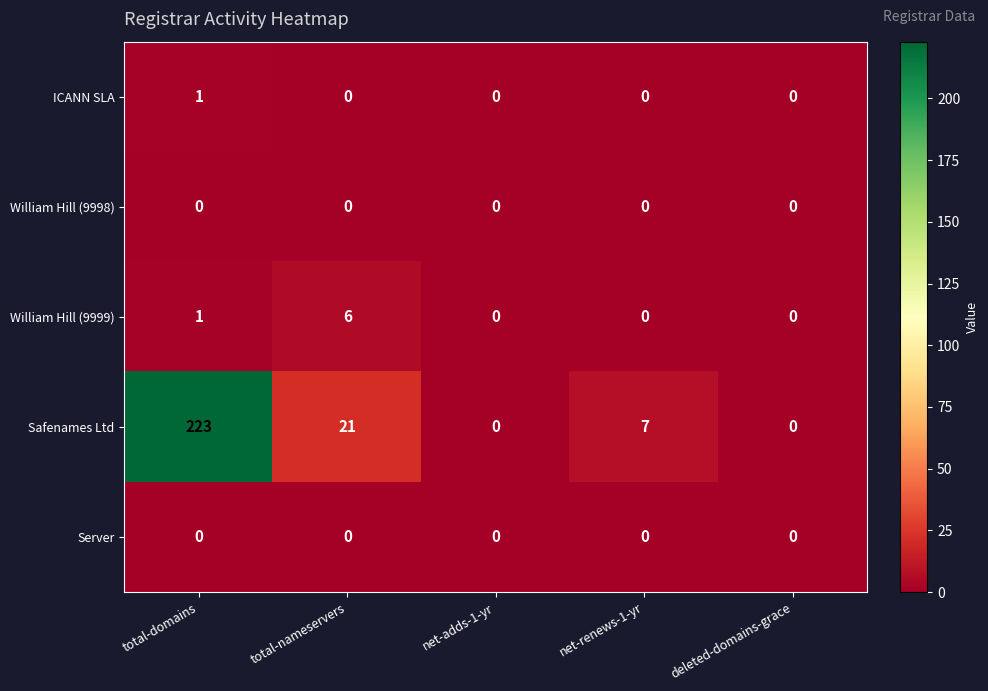

Which series has the largest range (max minus min)?

Safenames Ltd